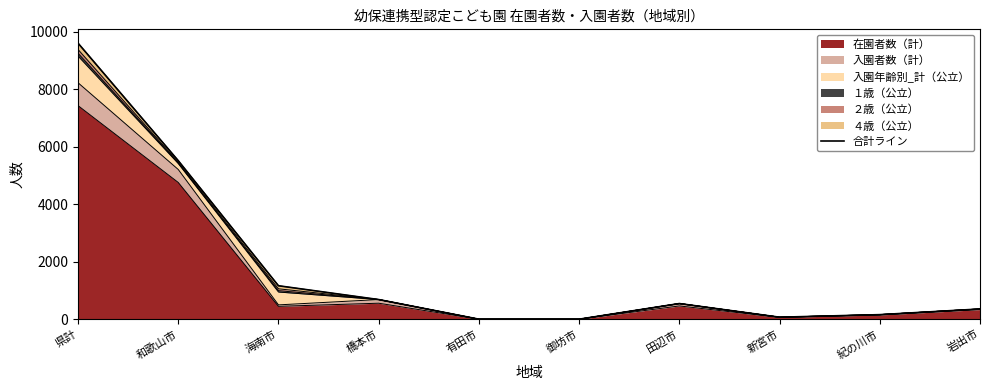

What is the sum of all values?

18090